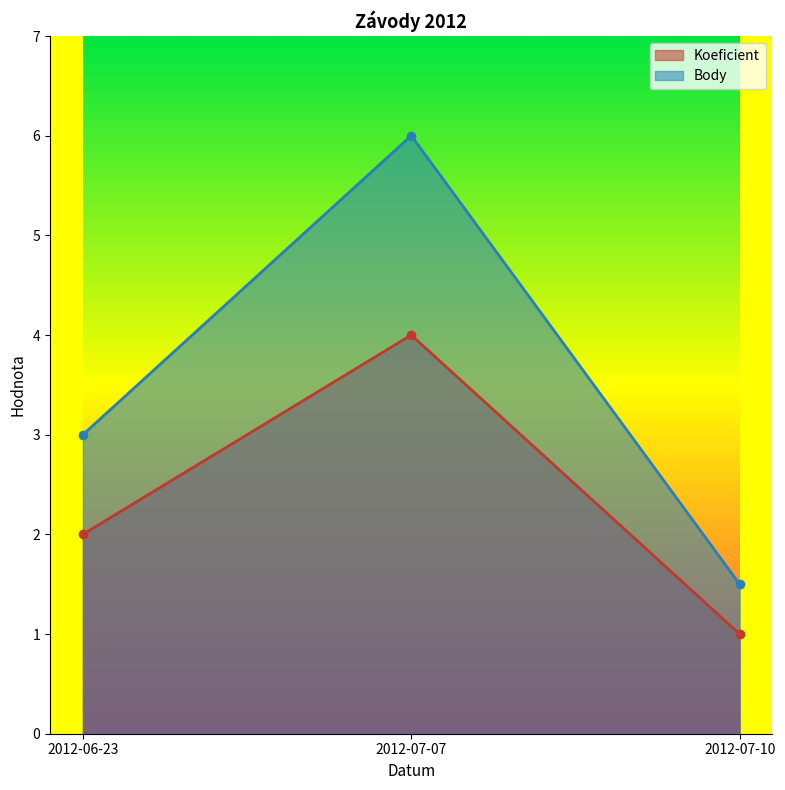

Which category has the highest value in the Koeficient series?

2012-07-07